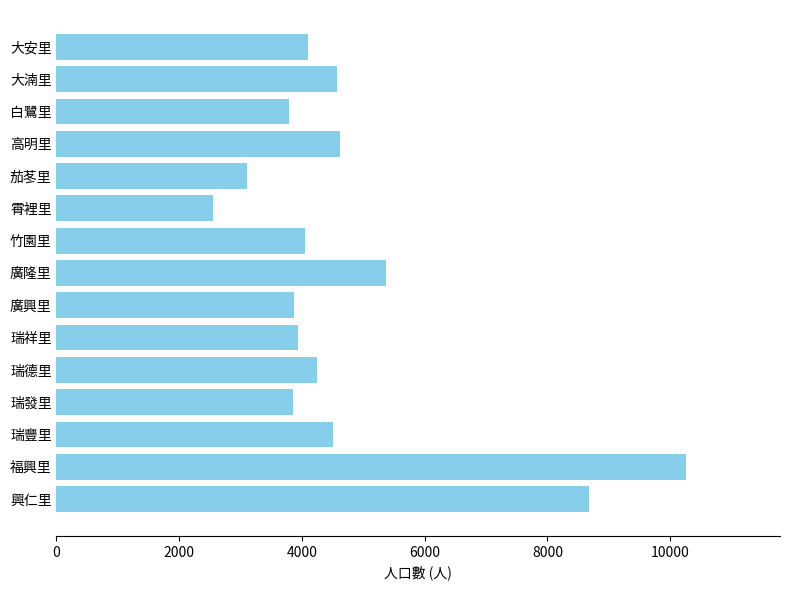

The value at 興仁里 is 5064. True or false?

False